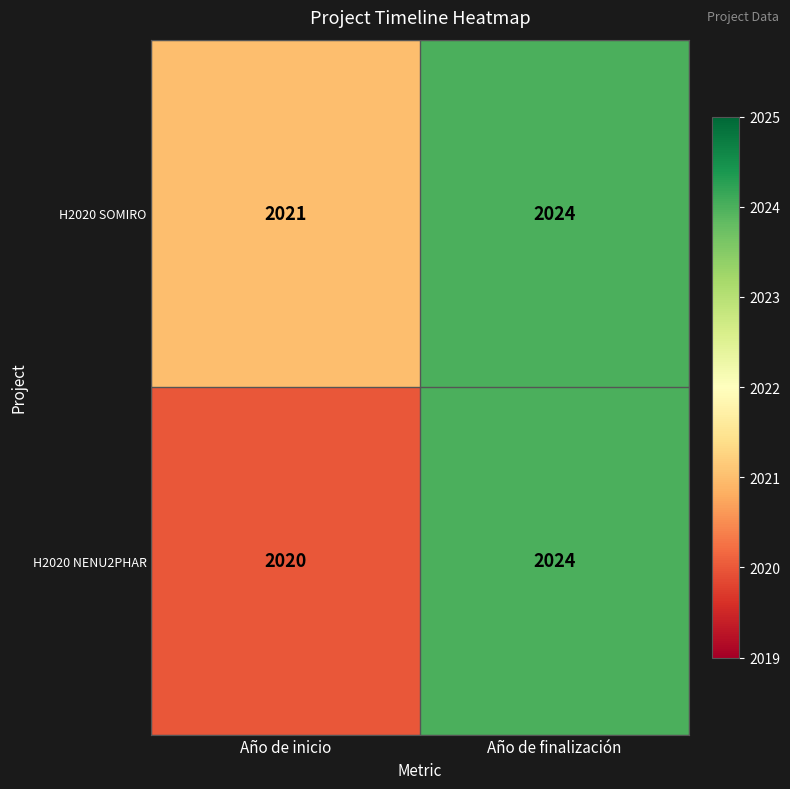

Which series has the largest range (max minus min)?

H2020 NENU2PHAR